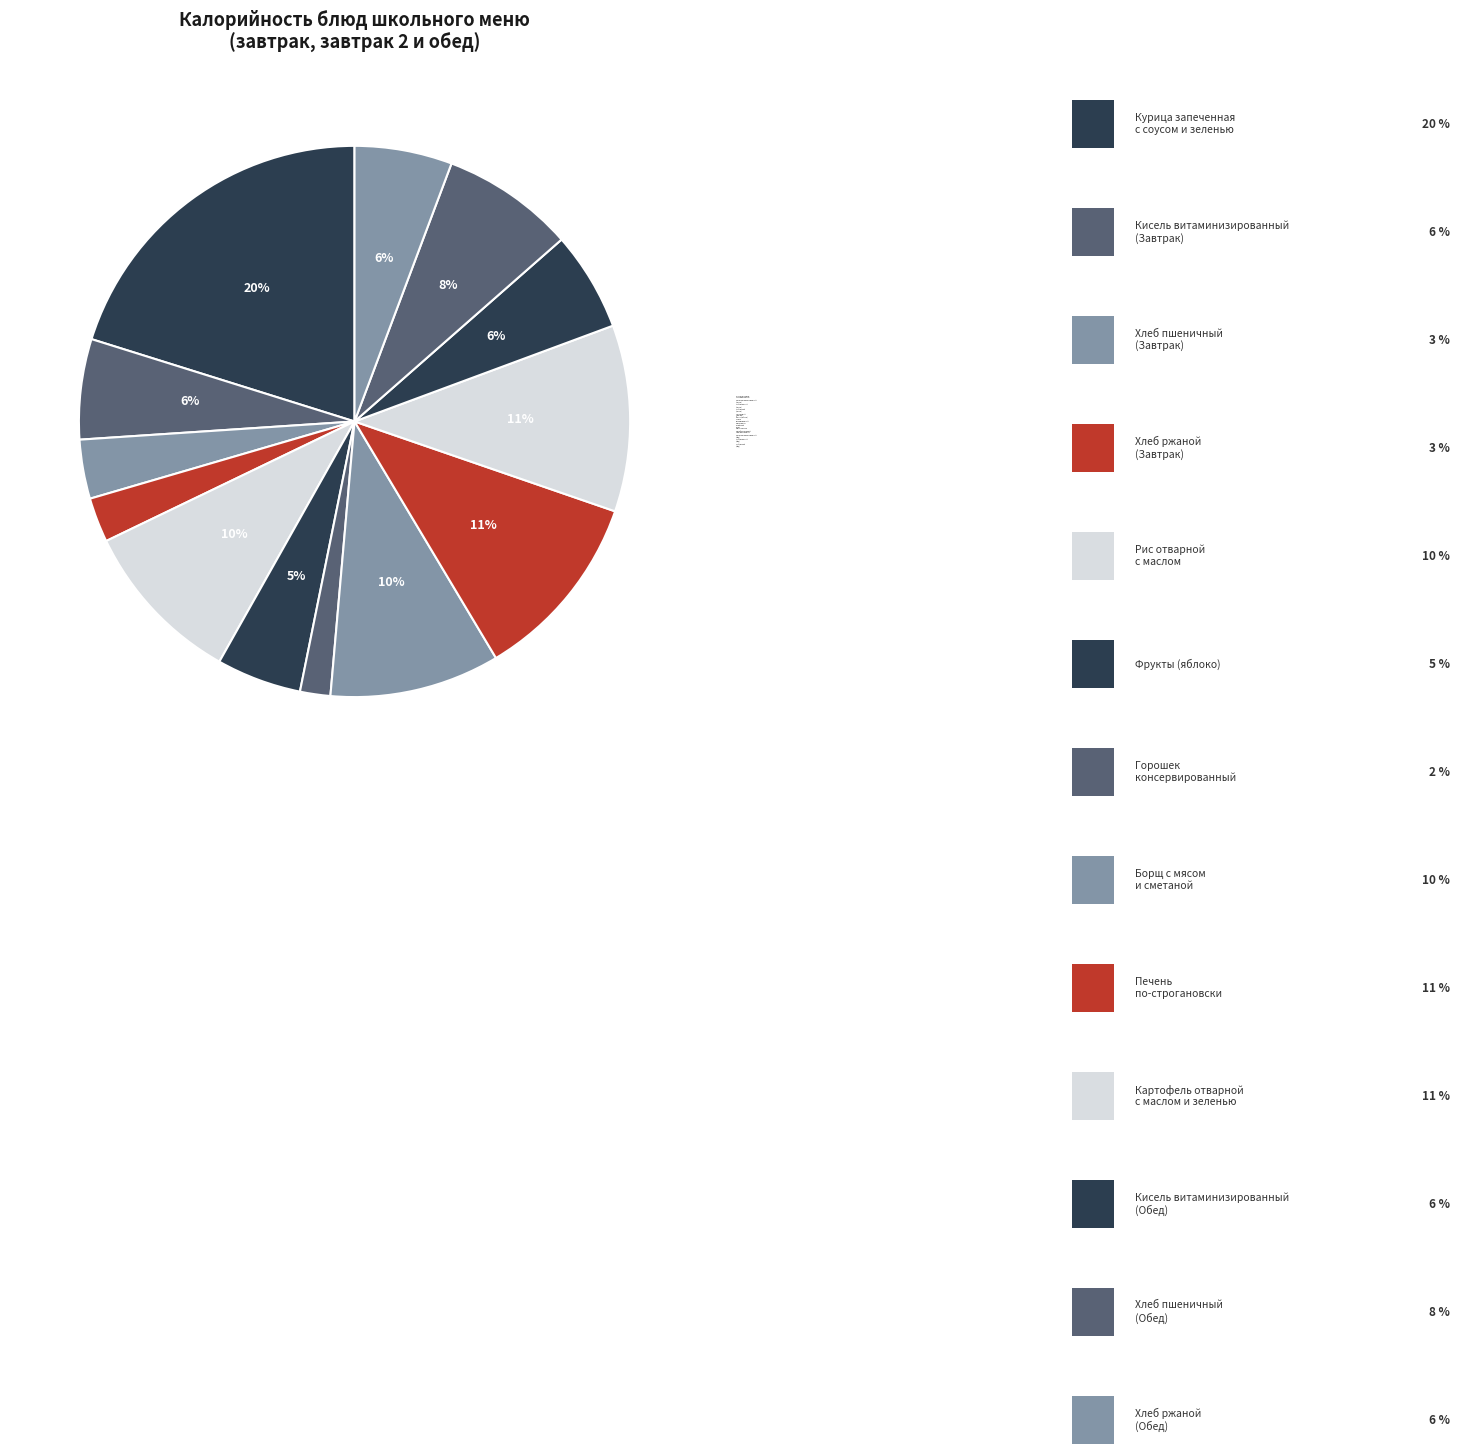

Count the number of slices in the pie.

13